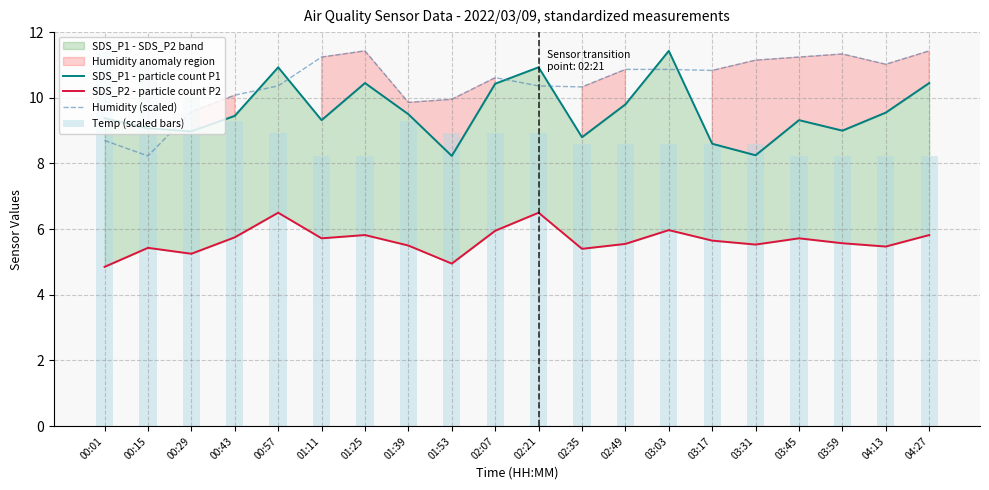

List the labels in order of SDS_P2 - particle count P2 value, smallest first.

00:01, 01:53, 00:29, 02:35, 00:15, 04:13, 01:39, 03:31, 02:49, 03:59, 03:17, 01:11, 03:45, 00:43, 01:25, 04:27, 02:07, 03:03, 00:57, 02:21